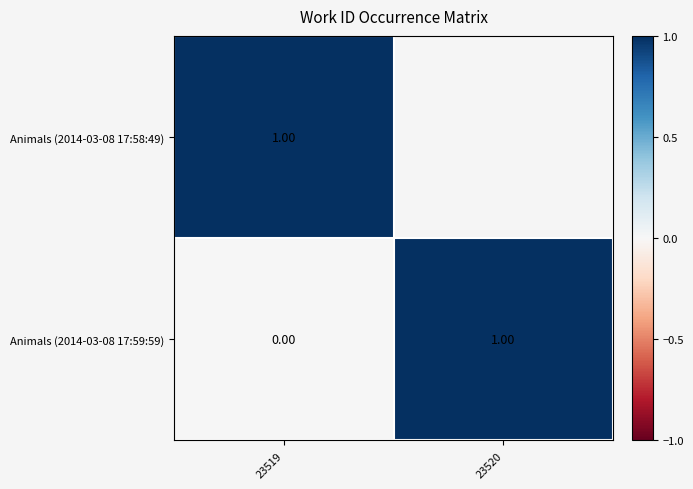

The Animals (2014-03-08 17:58:49) series shows 1.0 at 23519. True or false?

True